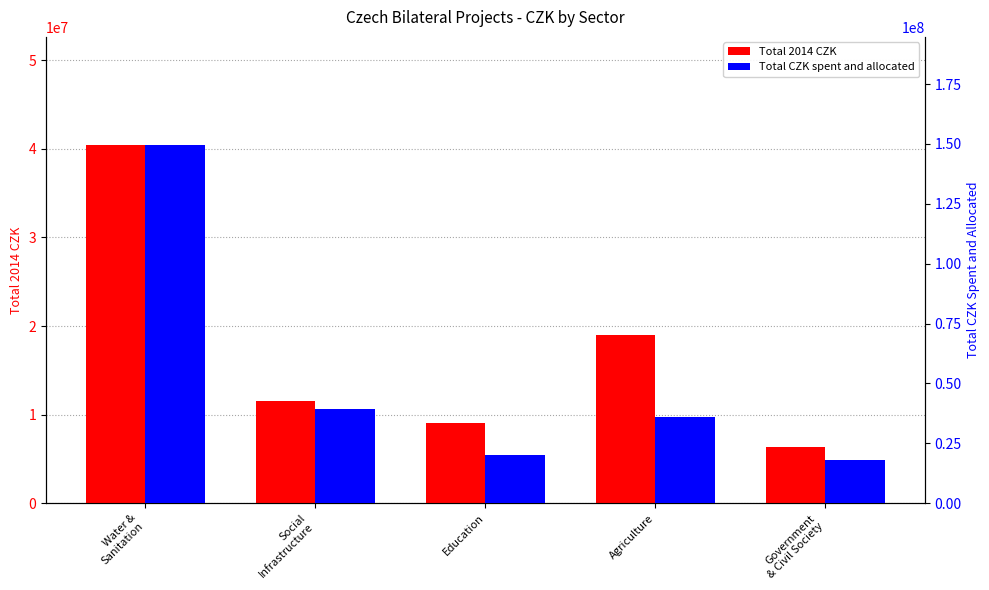

Which series has the widest spread of values?

Total CZK spent and allocated